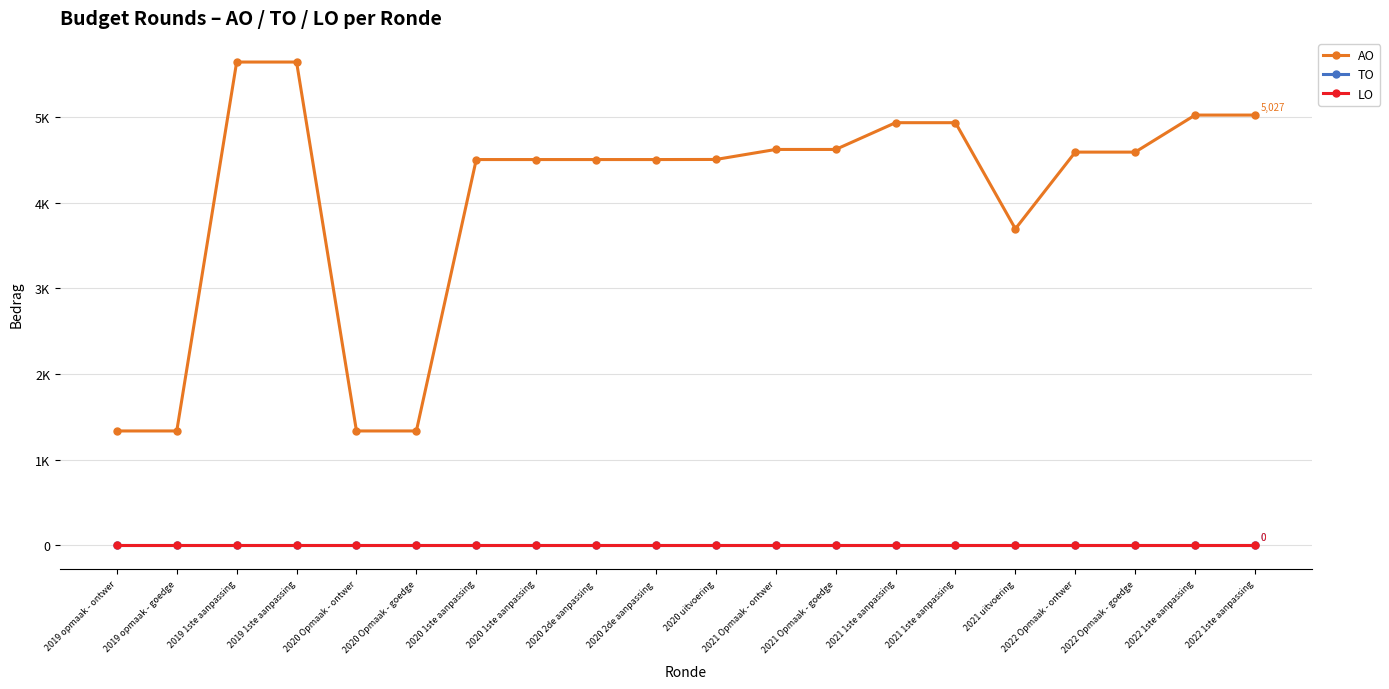

Is this an area chart (filled region under the line)?

No